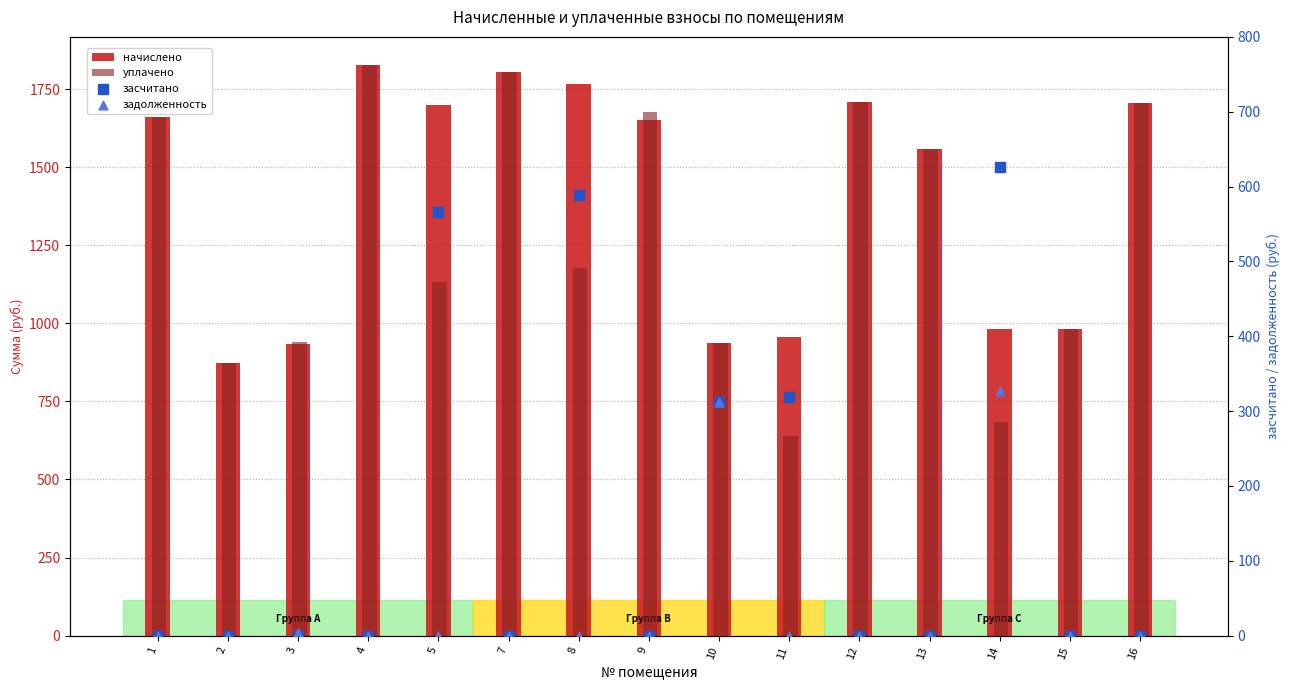

At which category is the sum across all series the highest?

4